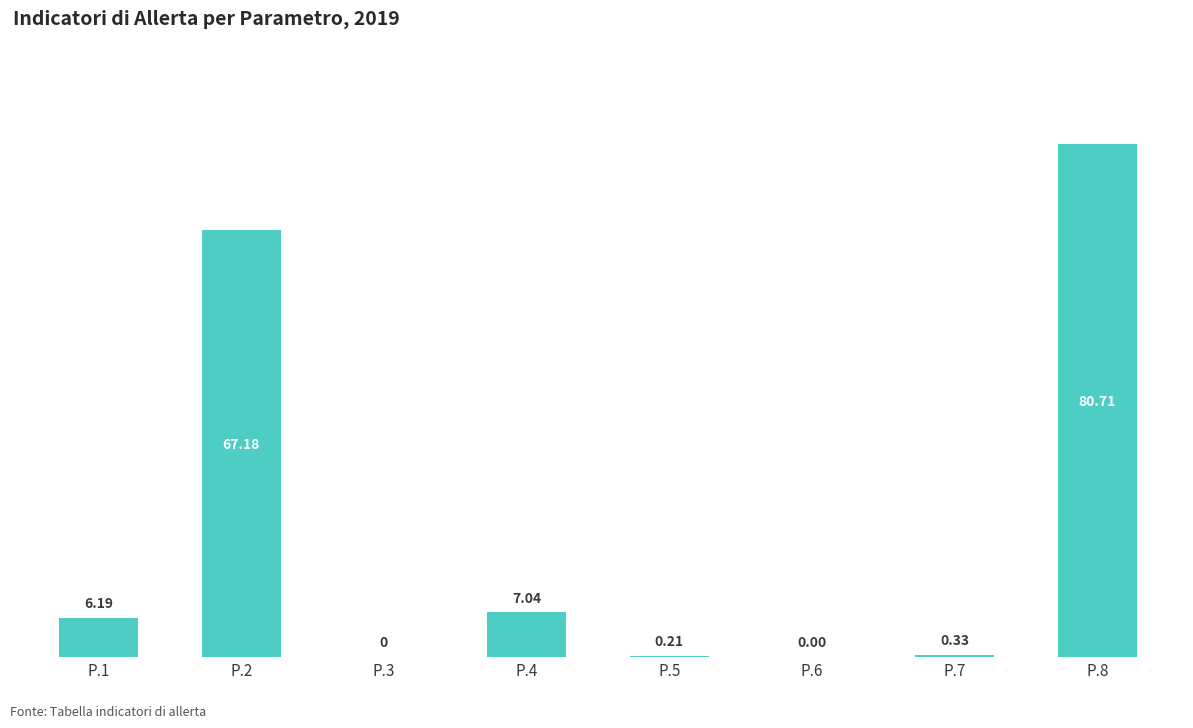

What is the ratio of the value at P.2 to the value at P.1?

10.9